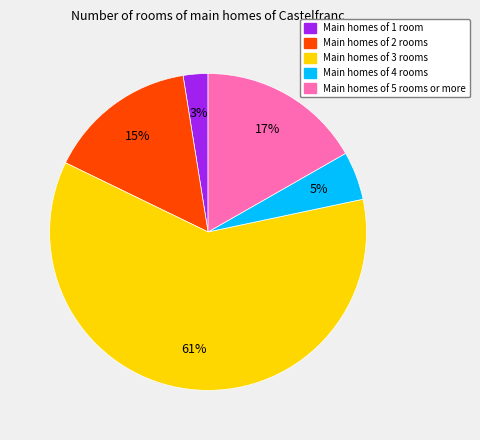

To the nearest percent, what is the average slice percentage?

20%